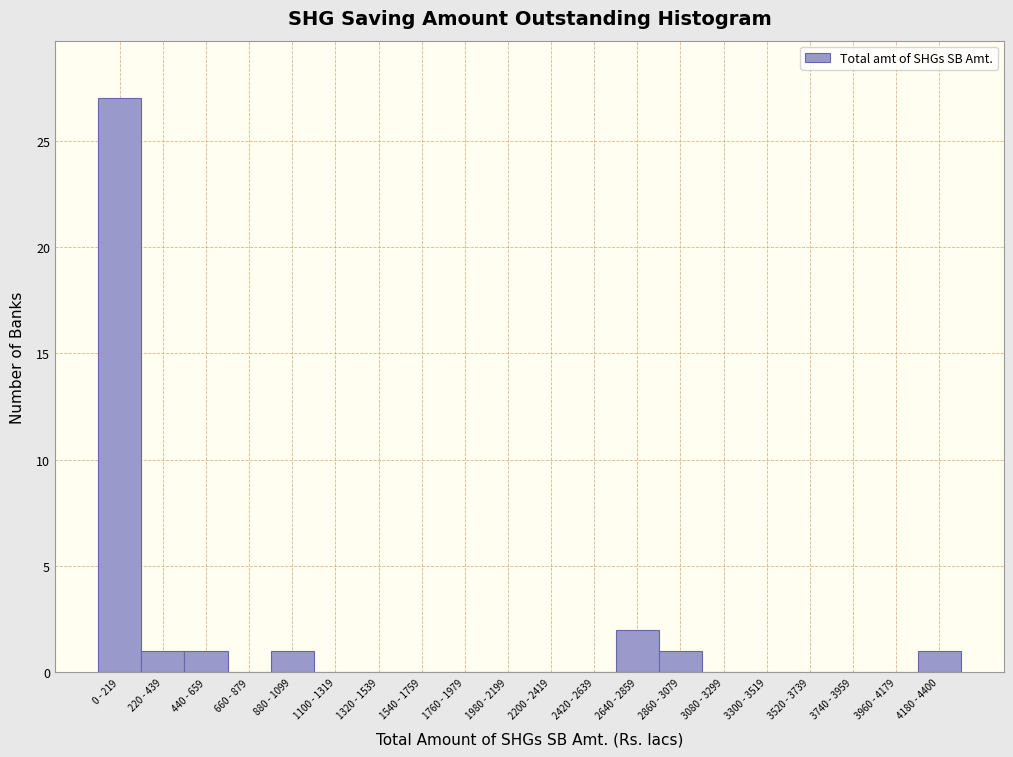

Reading right to left, transcribe all the data shown in this chart.

4180 - 4400=1	3960 - 4179=0	3740 - 3959=0	3520 - 3739=0	3300 - 3519=0	3080 - 3299=0	2860 - 3079=1	2640 - 2859=2	2420 - 2639=0	2200 - 2419=0	1980 - 2199=0	1760 - 1979=0	1540 - 1759=0	1320 - 1539=0	1100 - 1319=0	880 - 1099=1	660 - 879=0	440 - 659=1	220 - 439=1	0 - 219=27